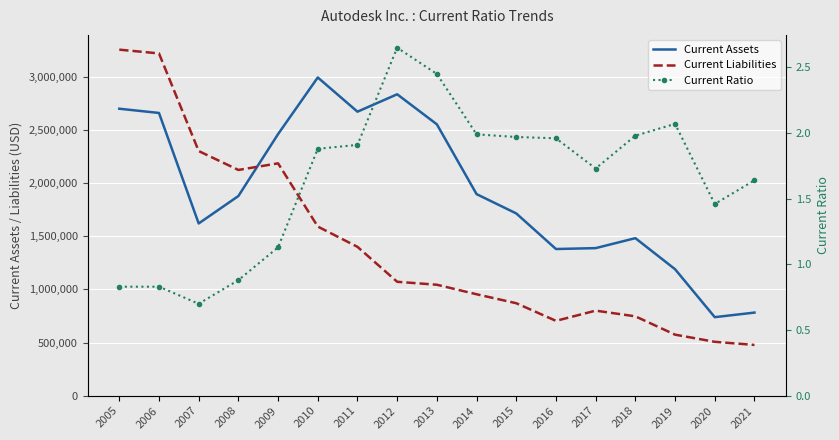

Reading left to right, what are all the values shown in this chart?

Current Assets: 2699200.0	2659300.0	1620000.0	1877900.0	2460600.0	2993100.0	2671300.0	2835000.0	2552400.0	1895900.0	1714300.0	1379600.0	1388000.0	1481800.0	1189700.0	738700.0	781797.0
Current Liabilities: 3254700.0	3219200.0	2301200.0	2123200.0	2185400.0	1591000.0	1400100.0	1071500.0	1043700.0	954100.0	869800.0	704000.0	800100.0	746500.0	574200.0	506900.0	477468.0
Current Ratio: 0.8	0.8	0.7	0.9	1.1	1.9	1.9	2.6	2.5	2.0	2.0	2.0	1.7	2.0	2.1	1.5	1.6